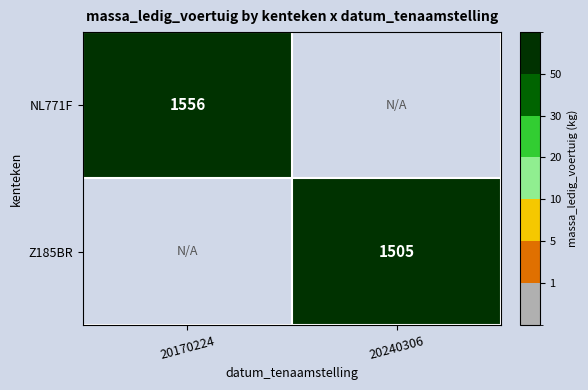

The value of NL771F at 20170224 is 2431.4. True or false?

False